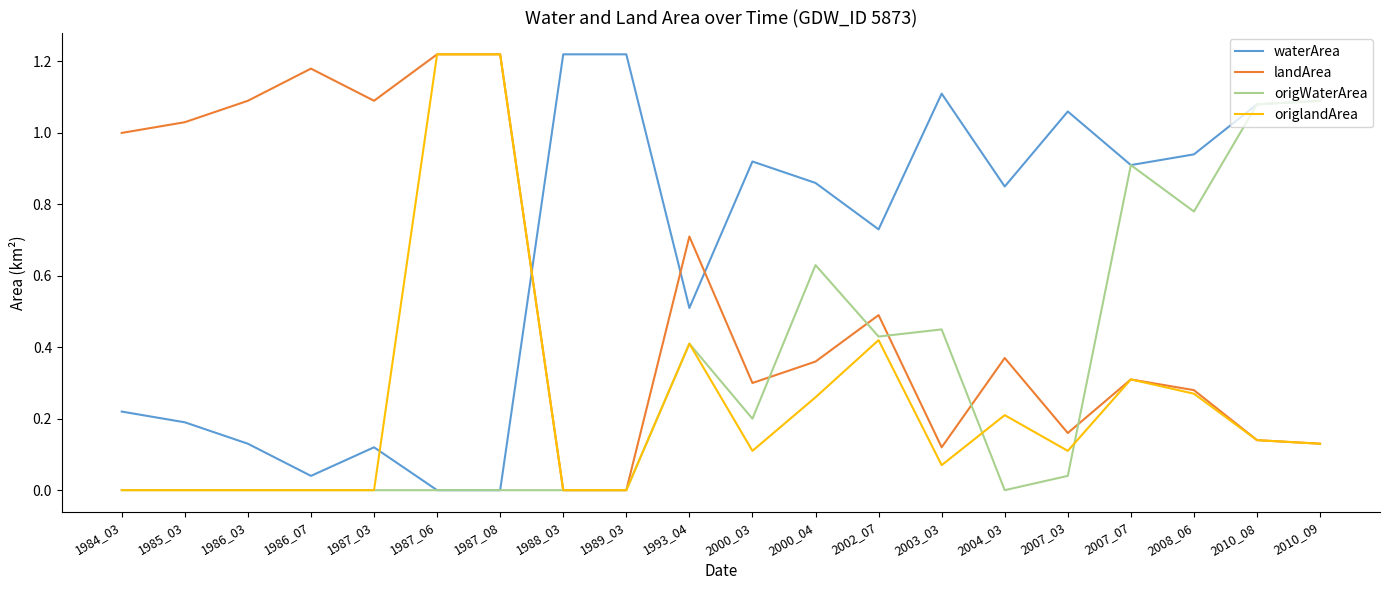

The origlandArea series shows -0.5 at 1986_03. True or false?

False